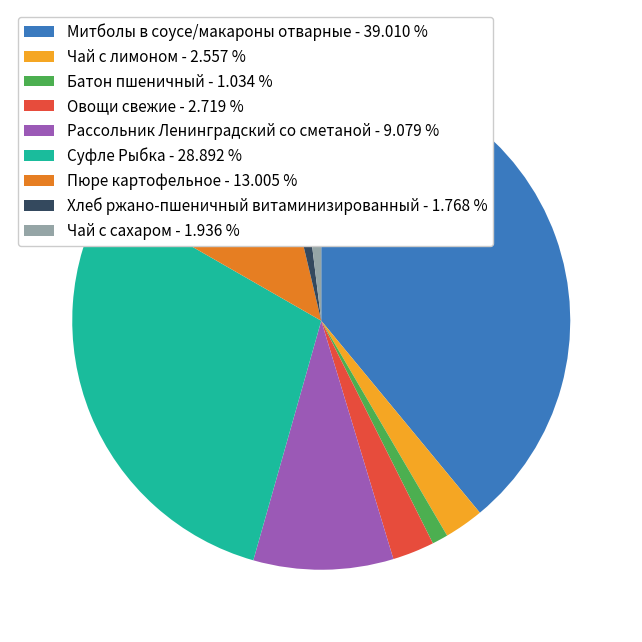

How many segments does this pie chart have?

9